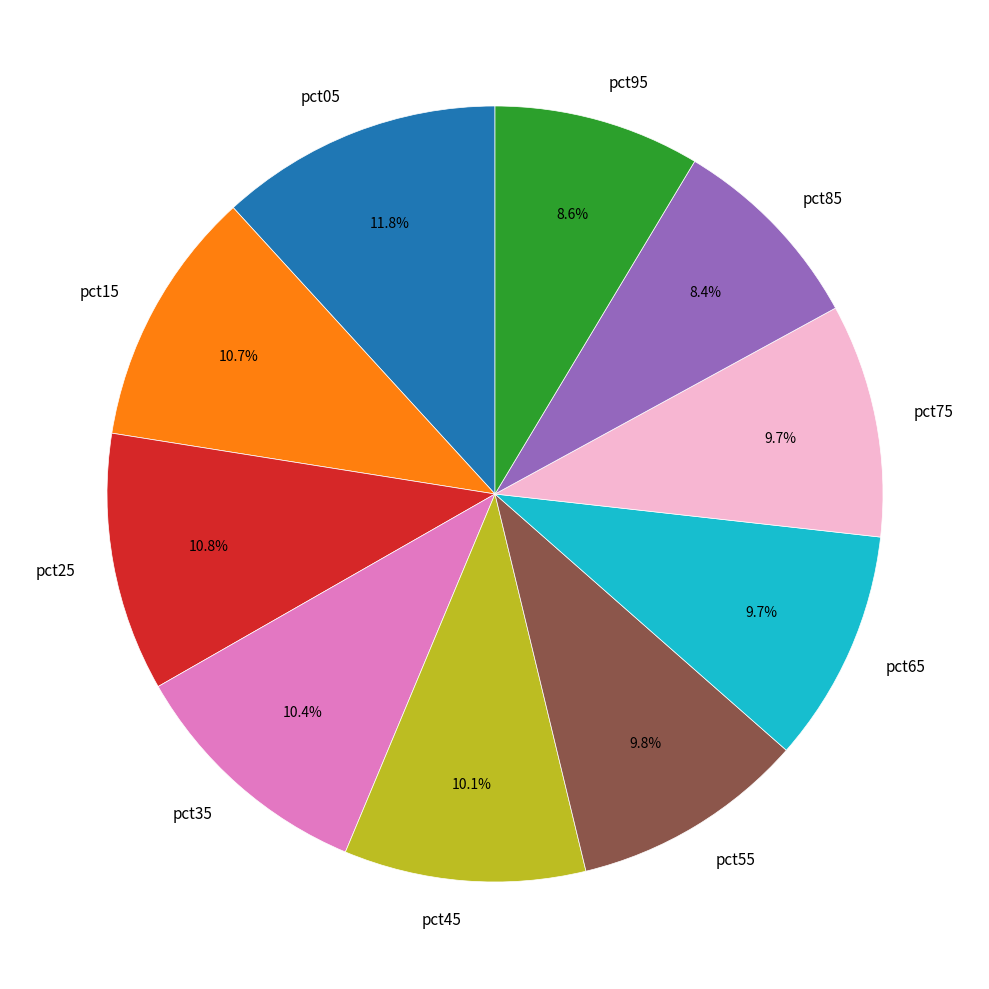

To the nearest percent, what percentage of the pie is pct65?

10%